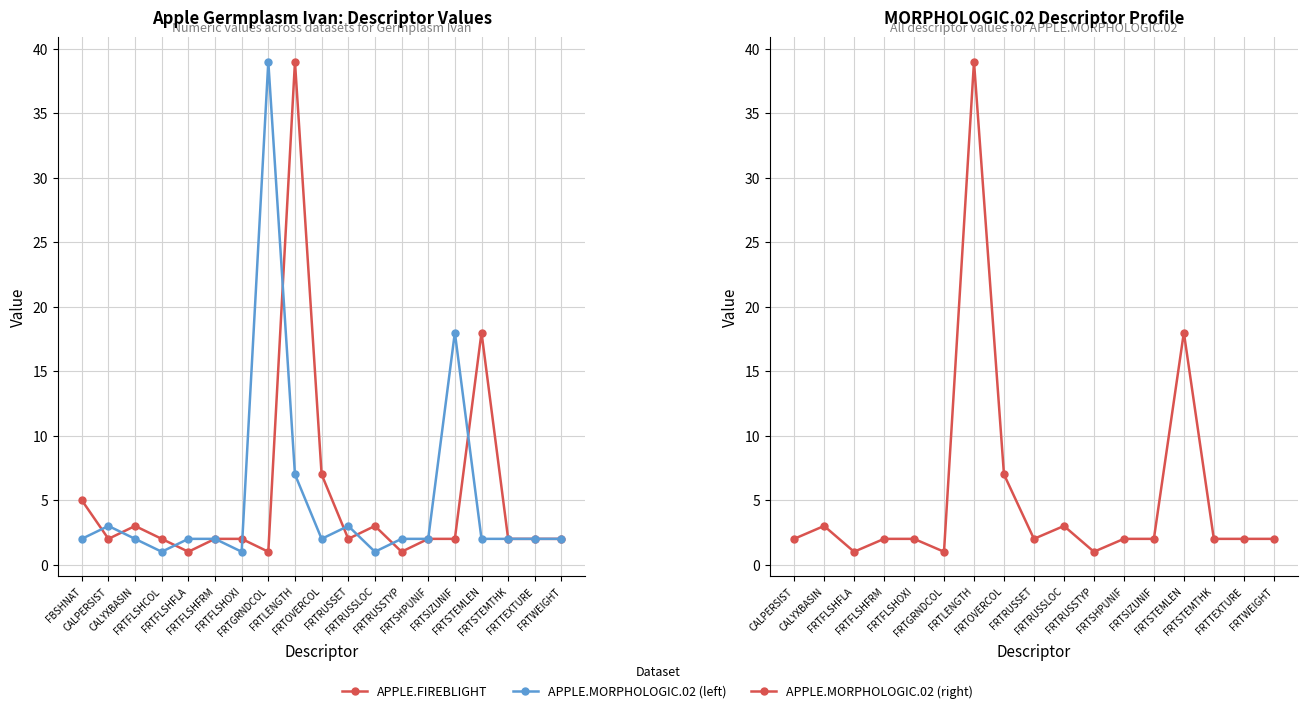

Rank the categories by value from lowest to highest.

FRTFLSHFLA, FRTGRNDCOL, FRTRUSSTYP, CALPERSIST, FRTFLSHCOL, FRTFLSHFRM, FRTFLSHOXI, FRTRUSSET, FRTSHPUNIF, FRTSIZUNIF, FRTSTEMTHK, FRTTEXTURE, FRTWEIGHT, CALYXBASIN, FRTRUSSLOC, FBSHNAT, FRTOVERCOL, FRTSTEMLEN, FRTLENGTH